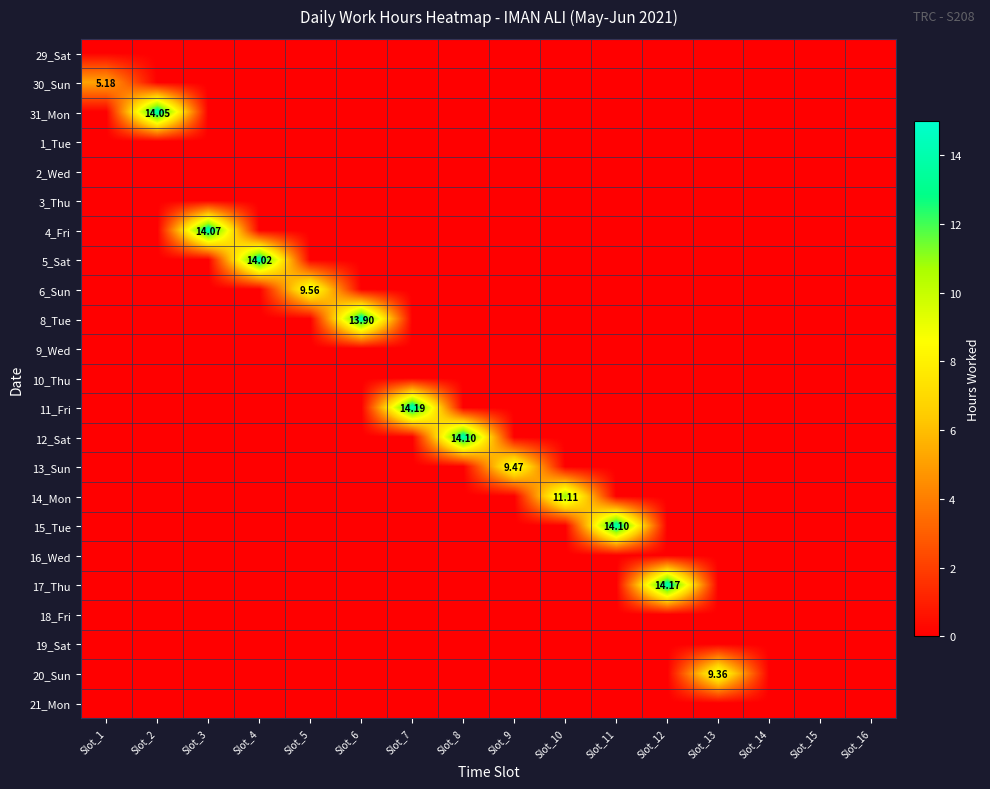

How many positive values does the 13_Sun series have?

1